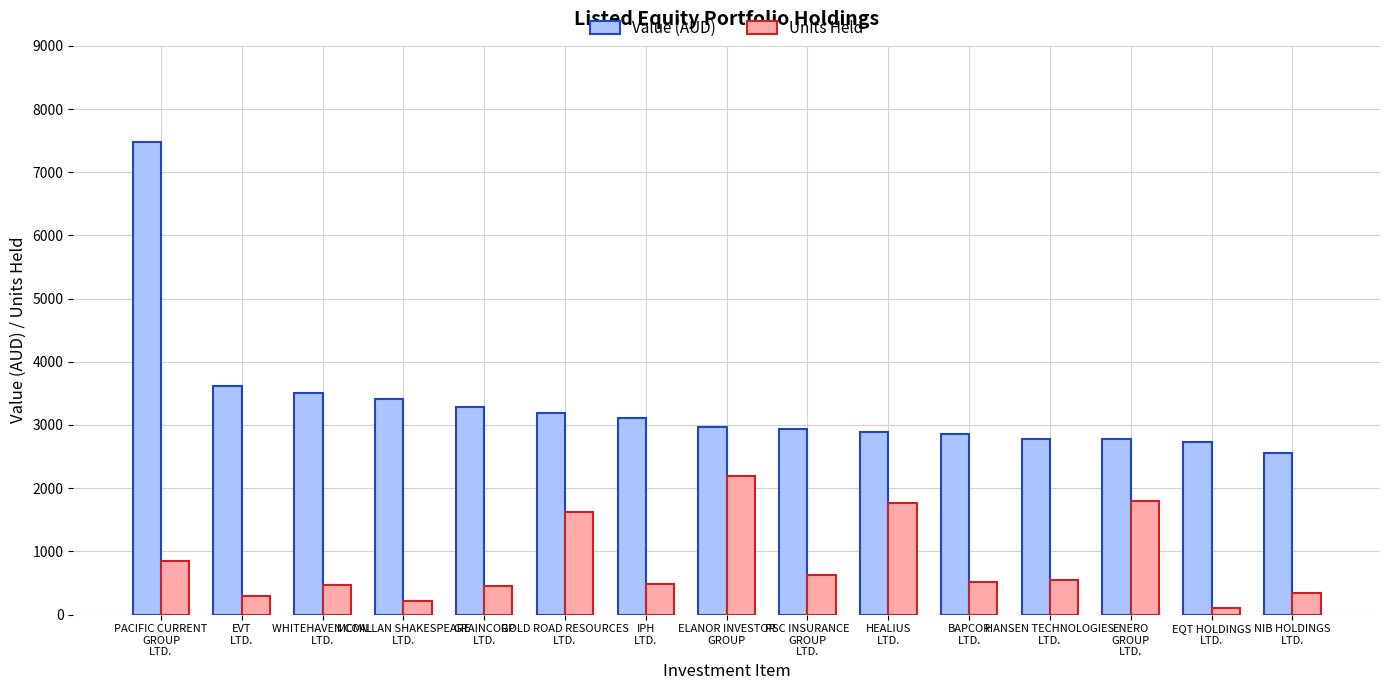

What is the average value of the Value (AUD) series?

3340.1